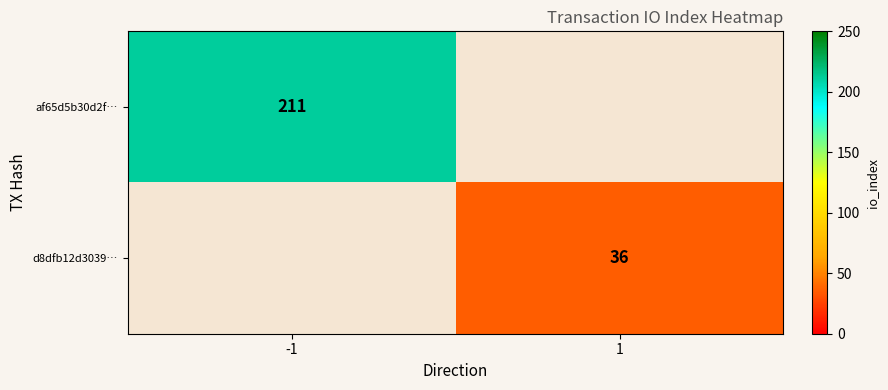

True or false: af65d5b30d2f… has a value of 88 at -1.

False